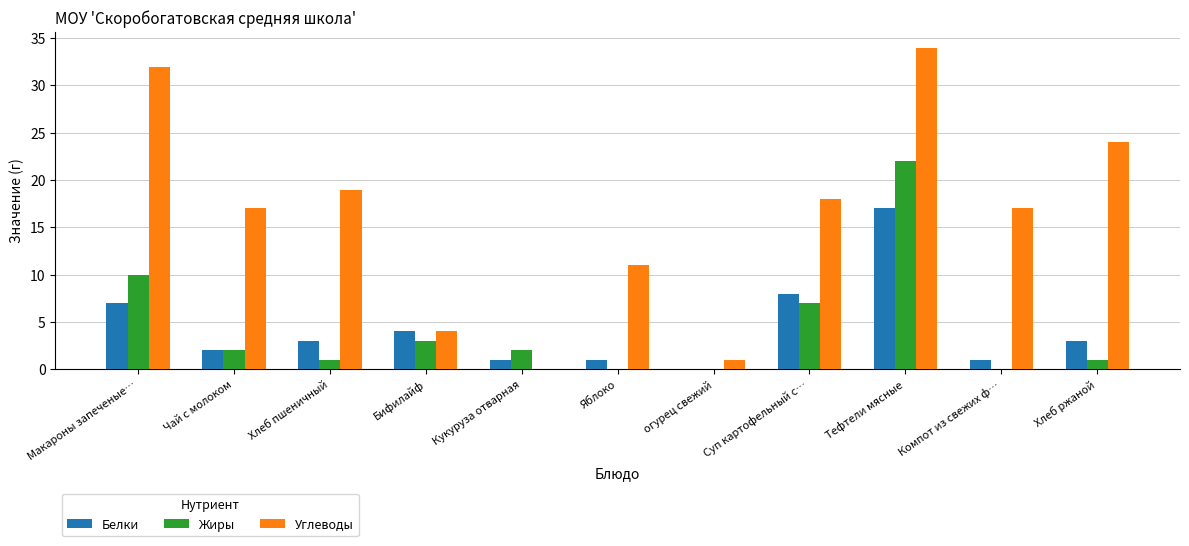

Count the number of data series in this chart.

3